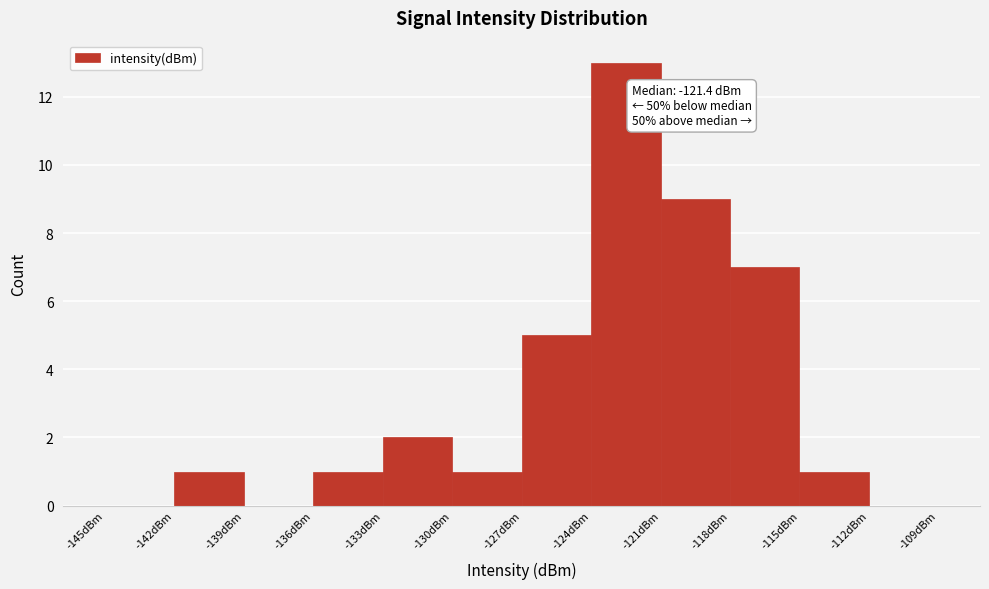

Over which range of the x-axis is the bar tallest?

-124 to -121